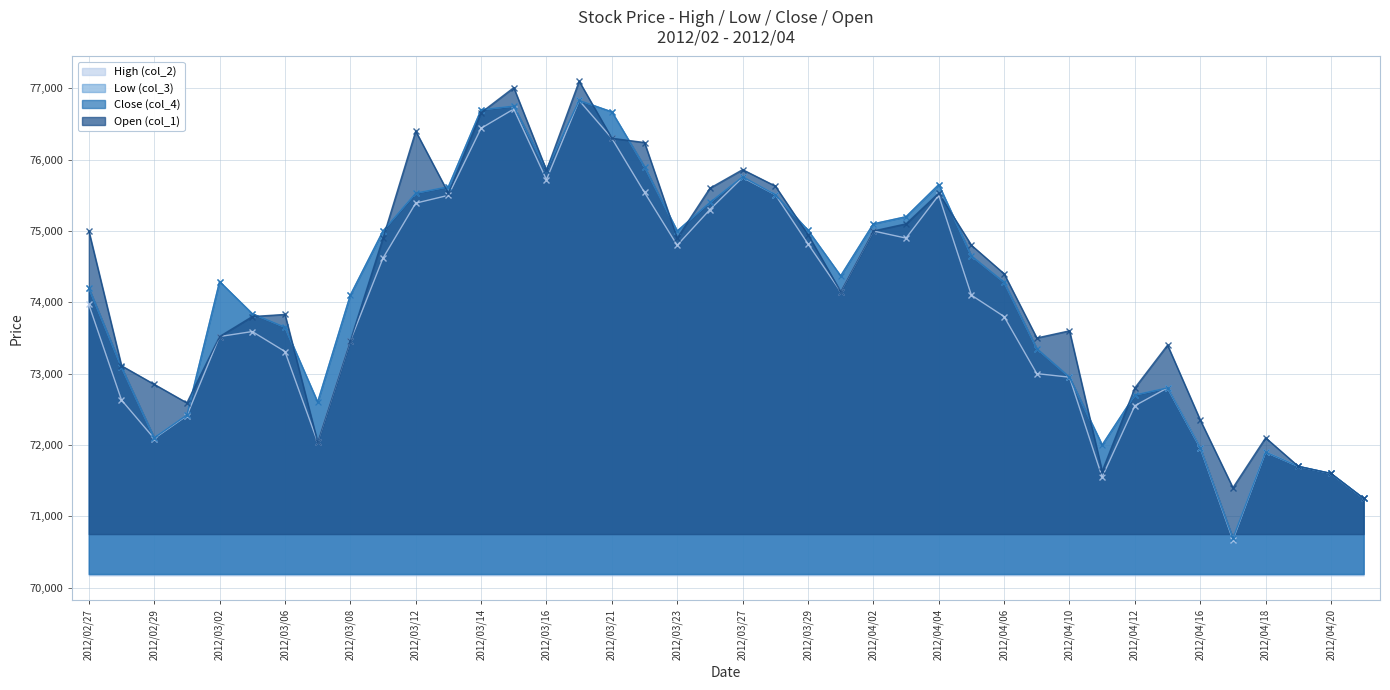

What is the maximum value shown in the chart?

77100